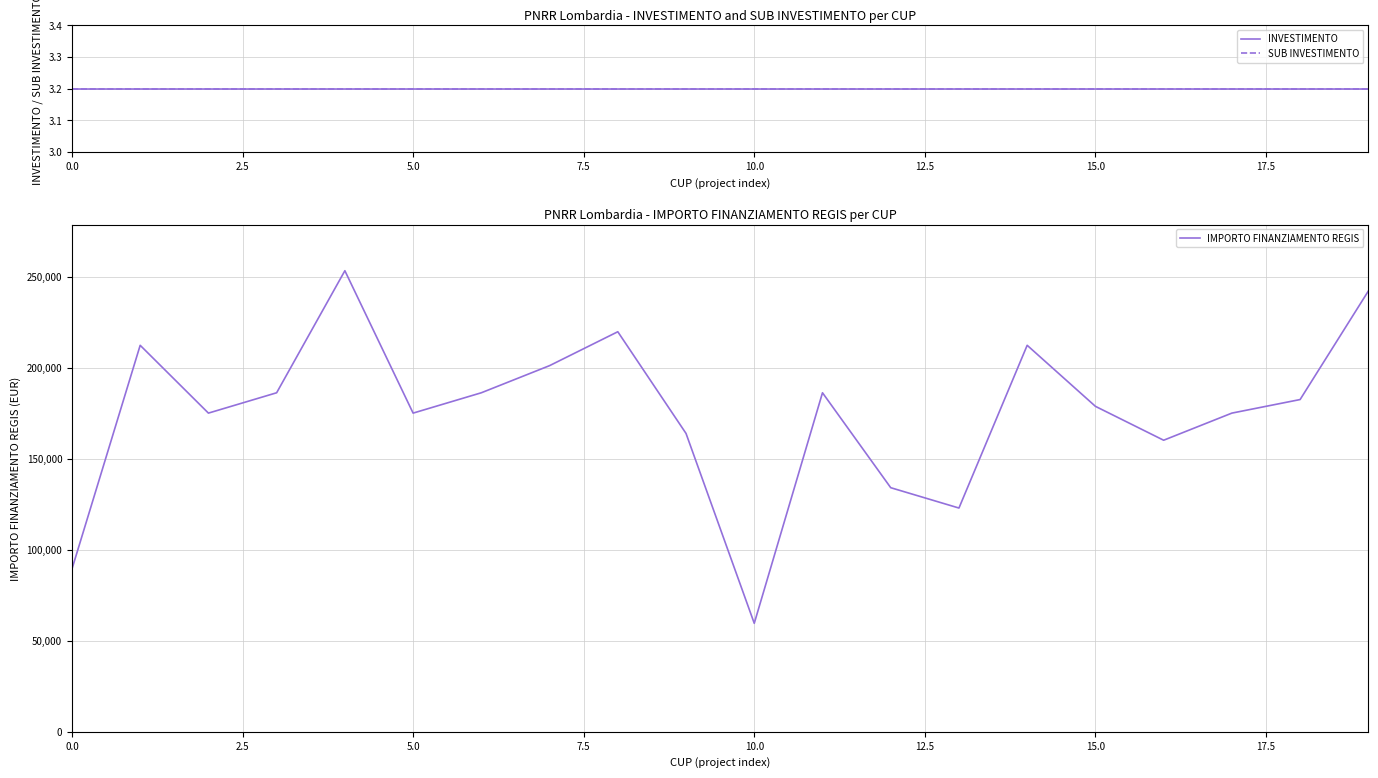

Count the number of categories in the chart.

20